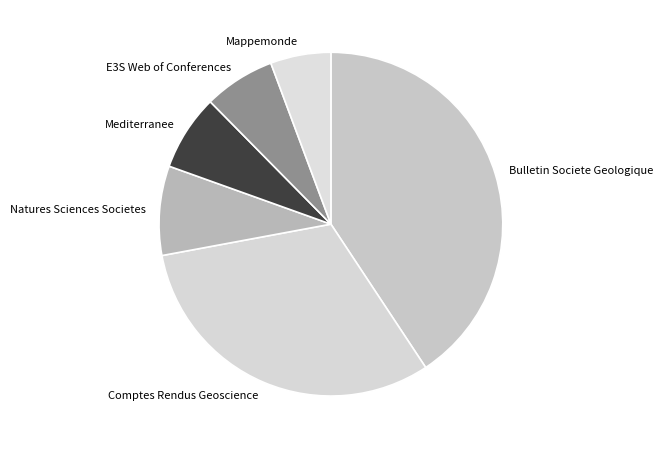

What is the smallest slice in the pie chart?

Mappemonde